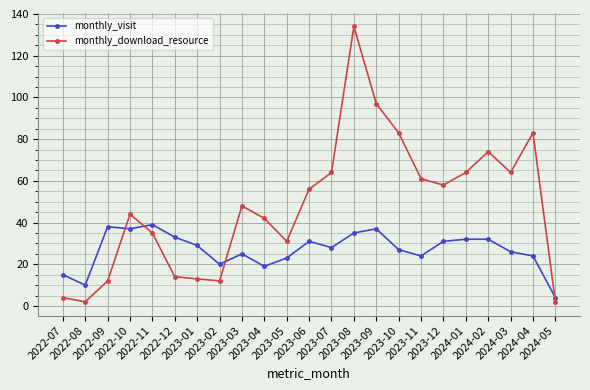

Is it true that monthly_download_resource equals 117 at 2024-02?

False